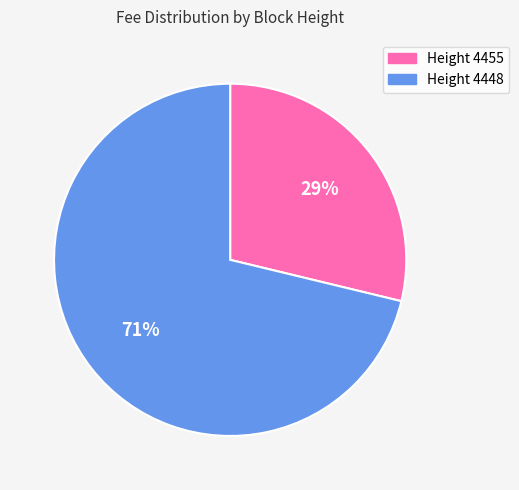

To the nearest percent, what is the average slice percentage?

50%